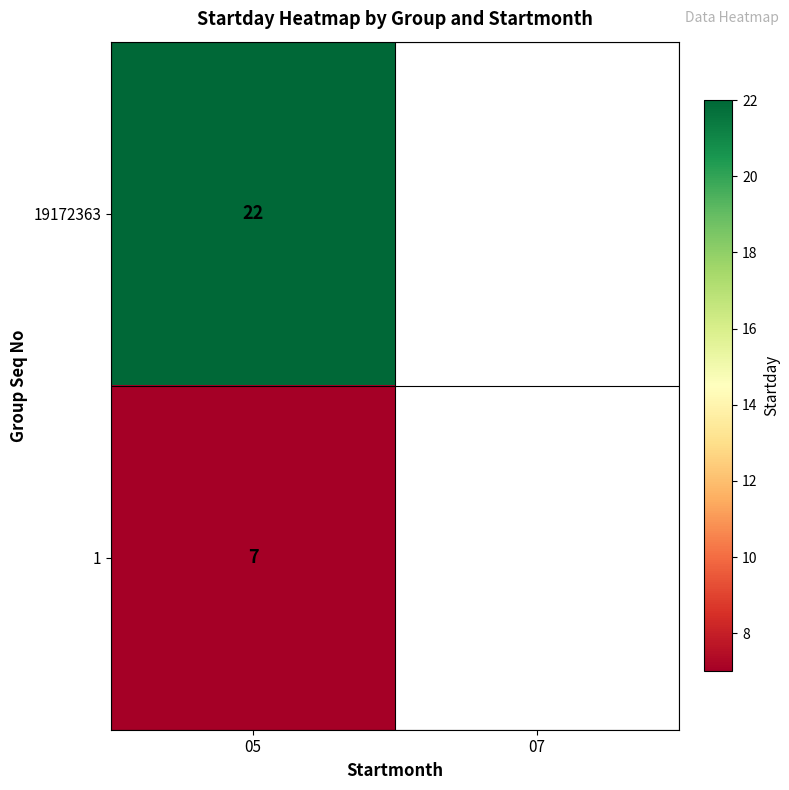

At 05, list the series in order from largest to smallest.

19172363, 1